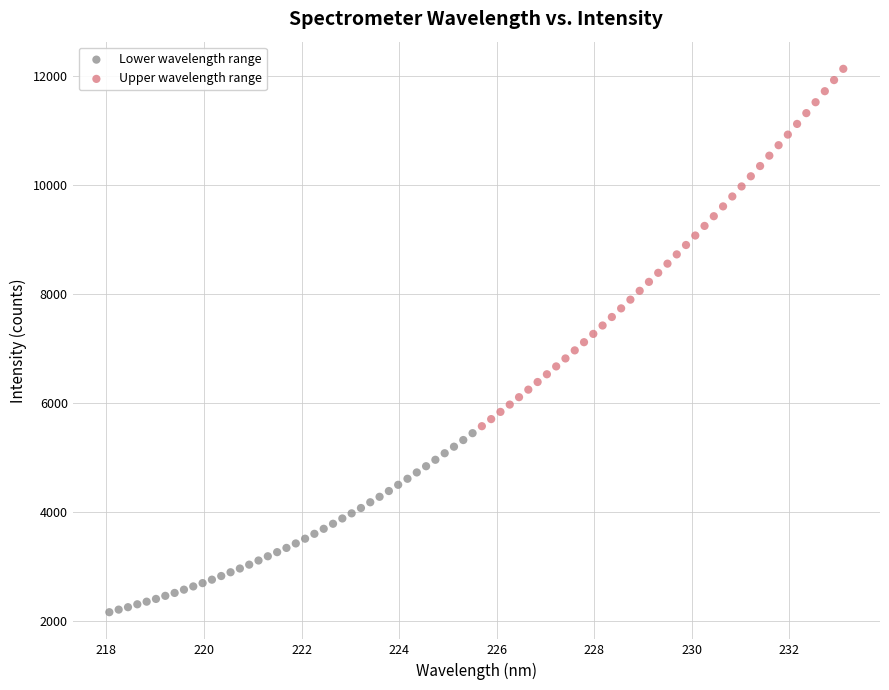

Which series contains the highest Y value?

Upper wavelength range